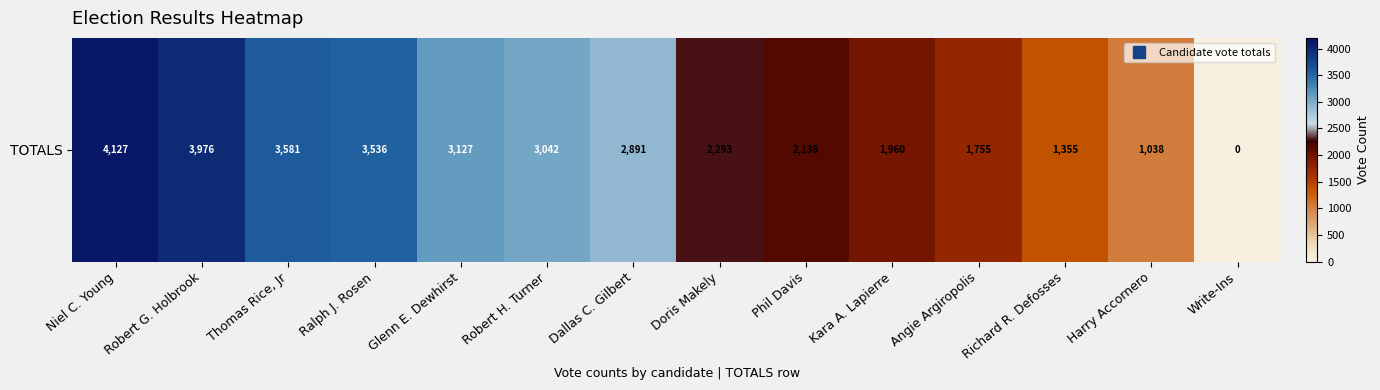

List the labels in order of value, largest first.

Niel C. Young, Robert G. Holbrook, Thomas Rice, Jr, Ralph J. Rosen, Glenn E. Dewhirst, Robert H. Turner, Dallas C. Gilbert, Doris Makely, Phil Davis, Kara A. Lapierre, Angie Argiropolis, Richard R. Defosses, Harry Accornero, Write-Ins